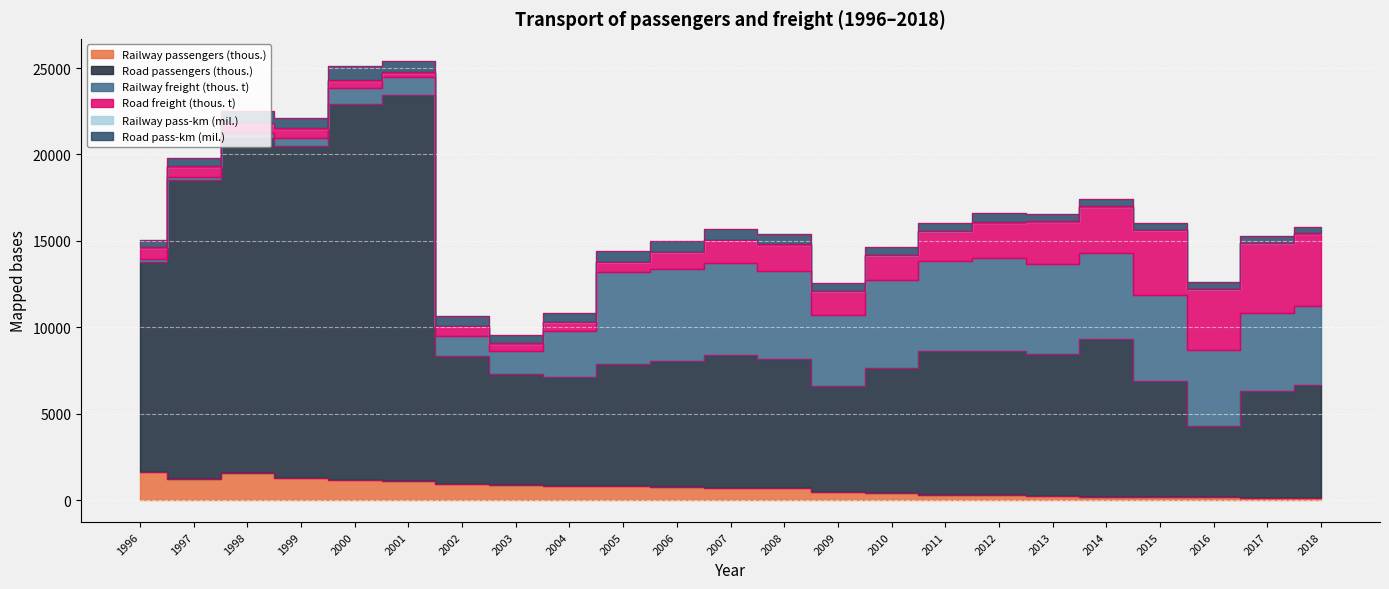

What is the difference between the maximum and second lowest values in the Road pass-km (mil.) series?

426